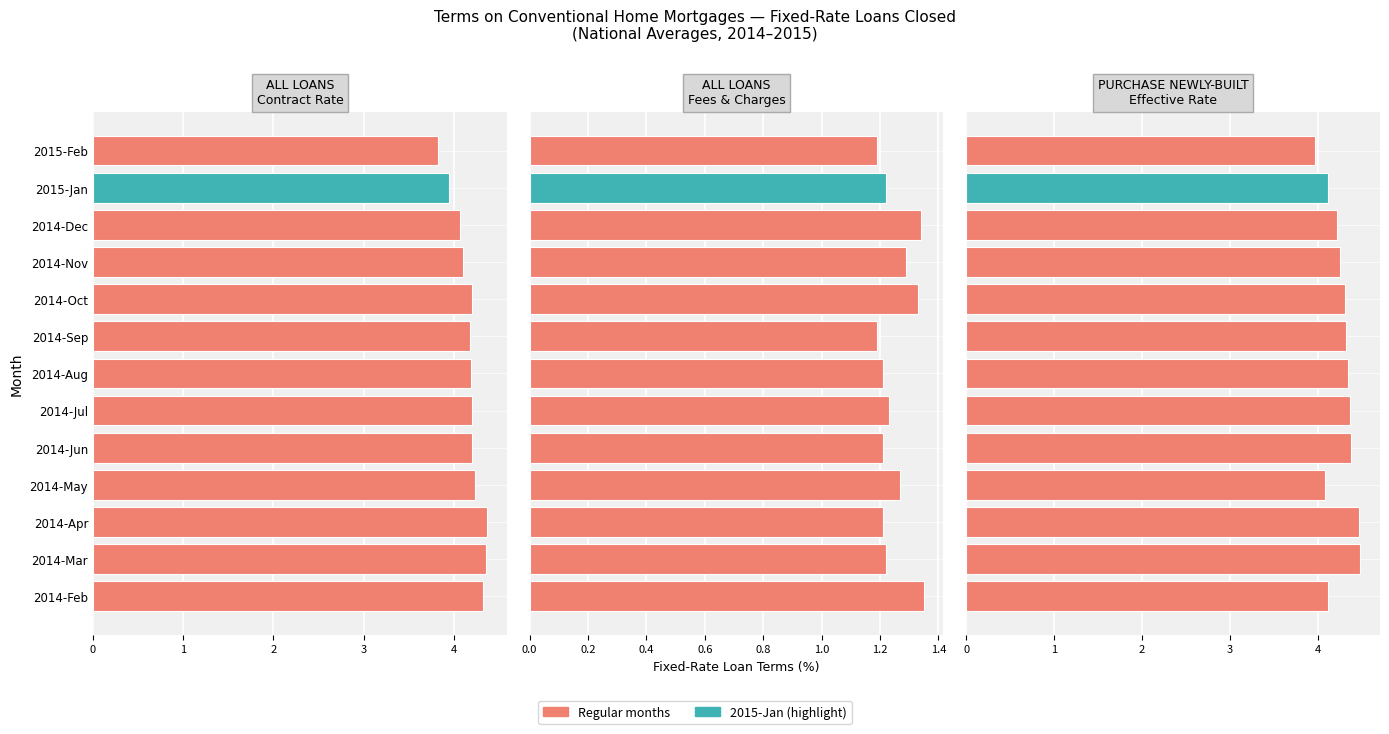

At 2014-Apr, list the series in order from smallest to largest.

Fees and Charges (%), Contract Interest Rate (%), Effective Rate (%)